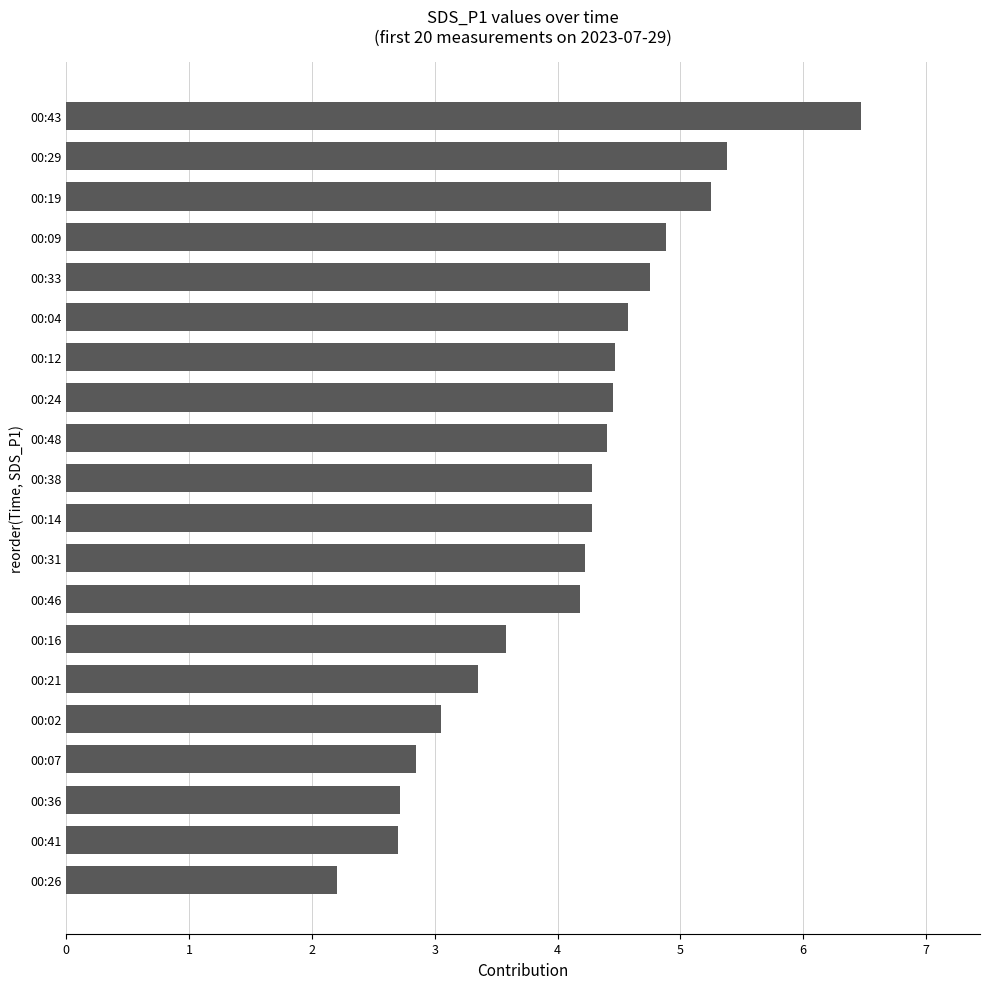

What is the approximate value at 00:29?

5.4